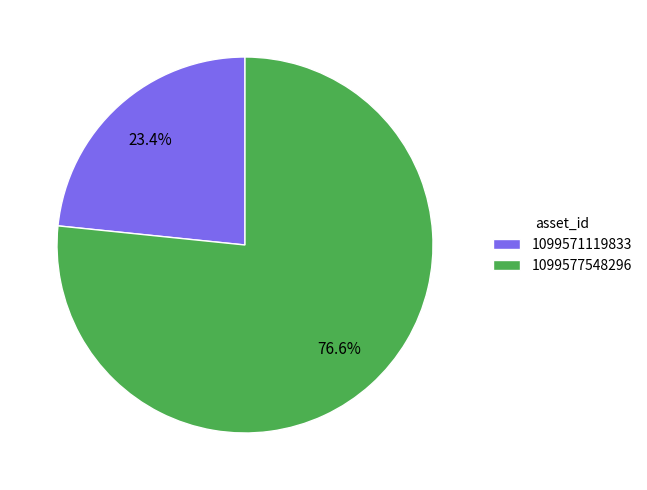

The 1099577548296 slice represents 62% of the pie. True or false?

False